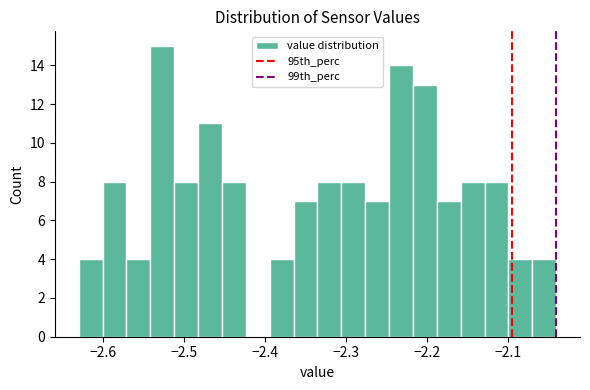

Around what value on the x-axis is the tallest bar? Give the approximate position of its centre, as read against the axis.

-2.53